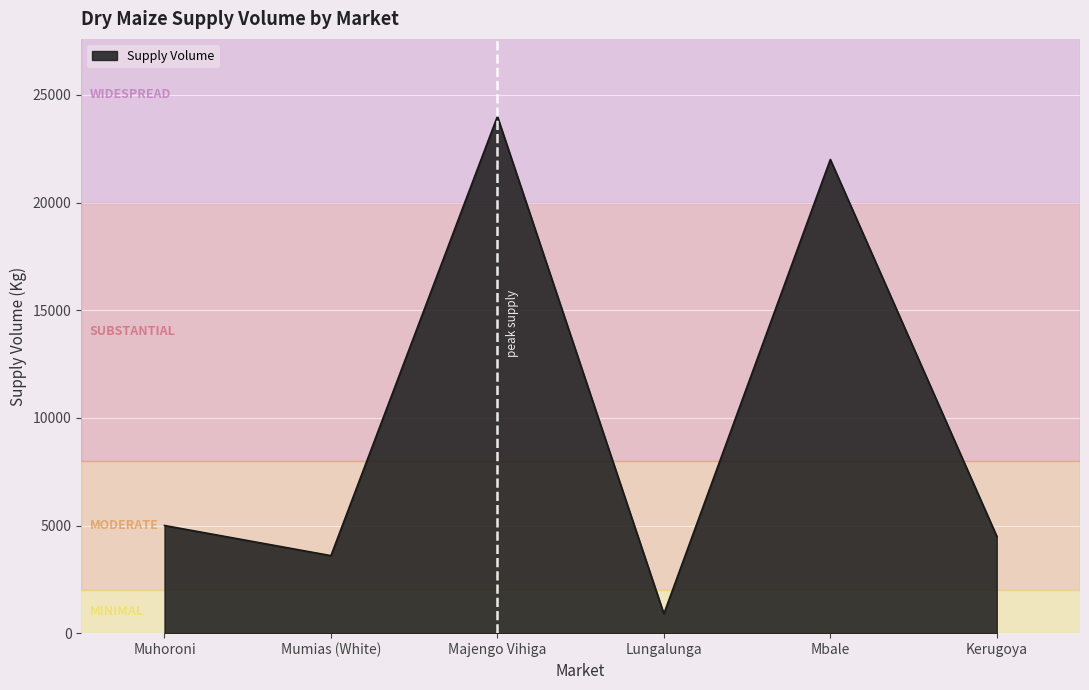

Rank the categories by value from lowest to highest.

Lungalunga, Mumias (White), Kerugoya, Muhoroni, Mbale, Majengo Vihiga